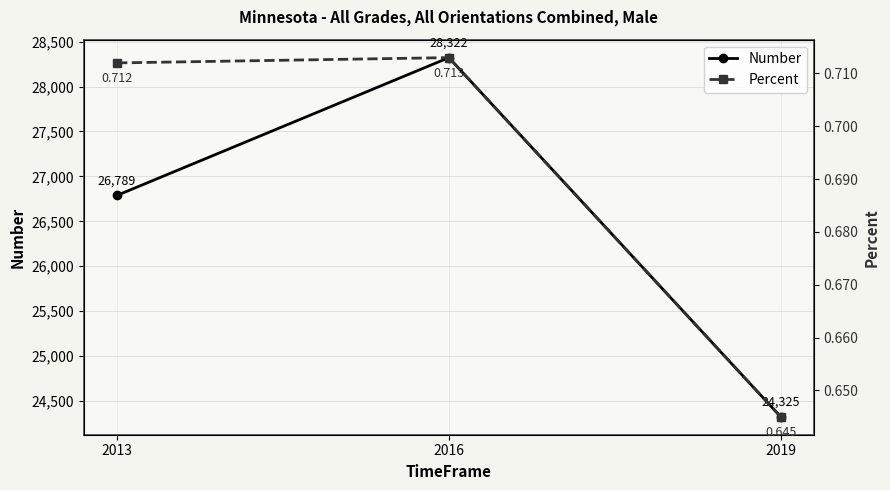

What is the smallest value displayed?

0.6